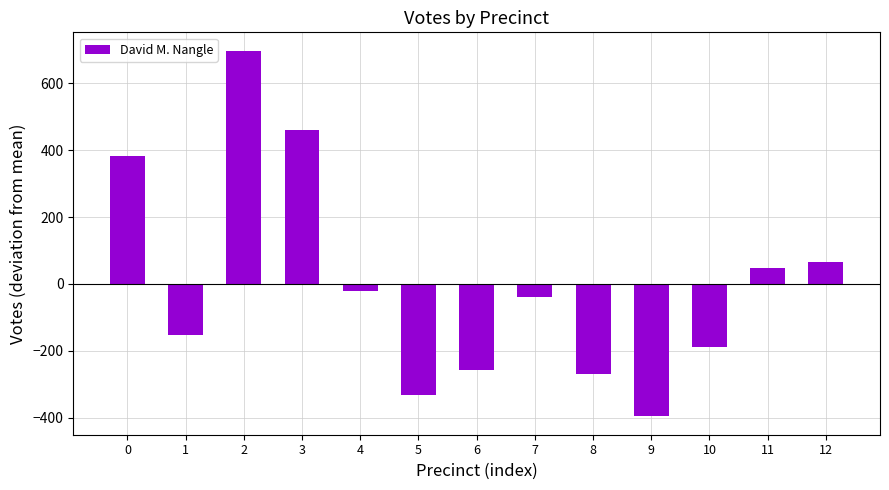

What is the value of the 6th bar from the left?

-331.6